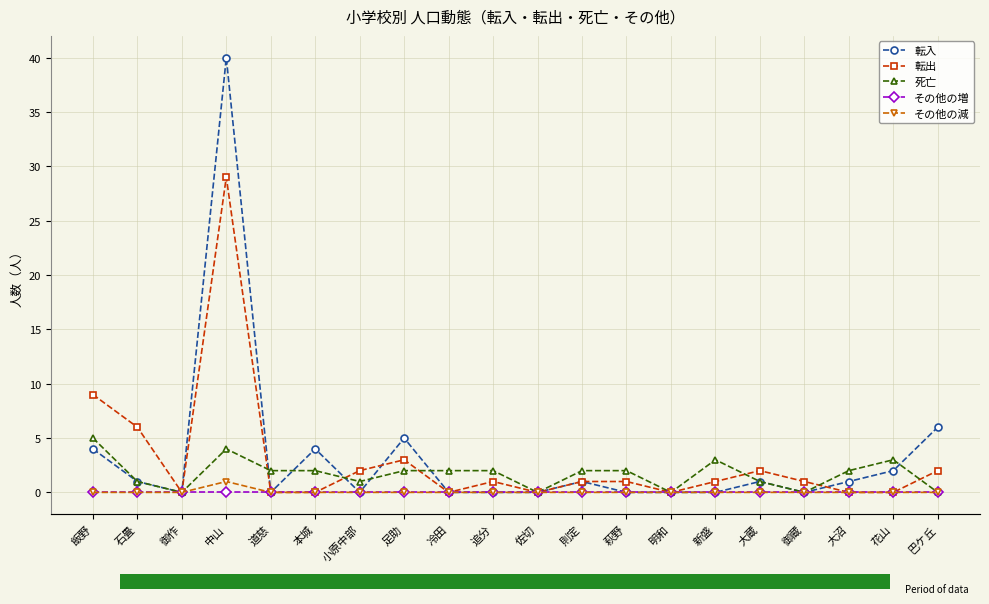

What is the value of the 転出 bar at the 8th from the left?

3